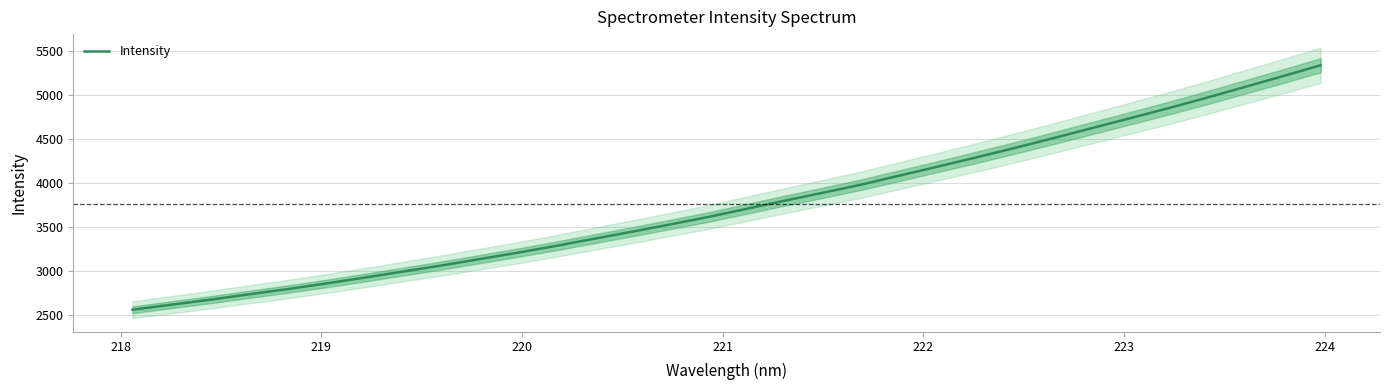

What is the highest value of the Intensity series?

5337.2